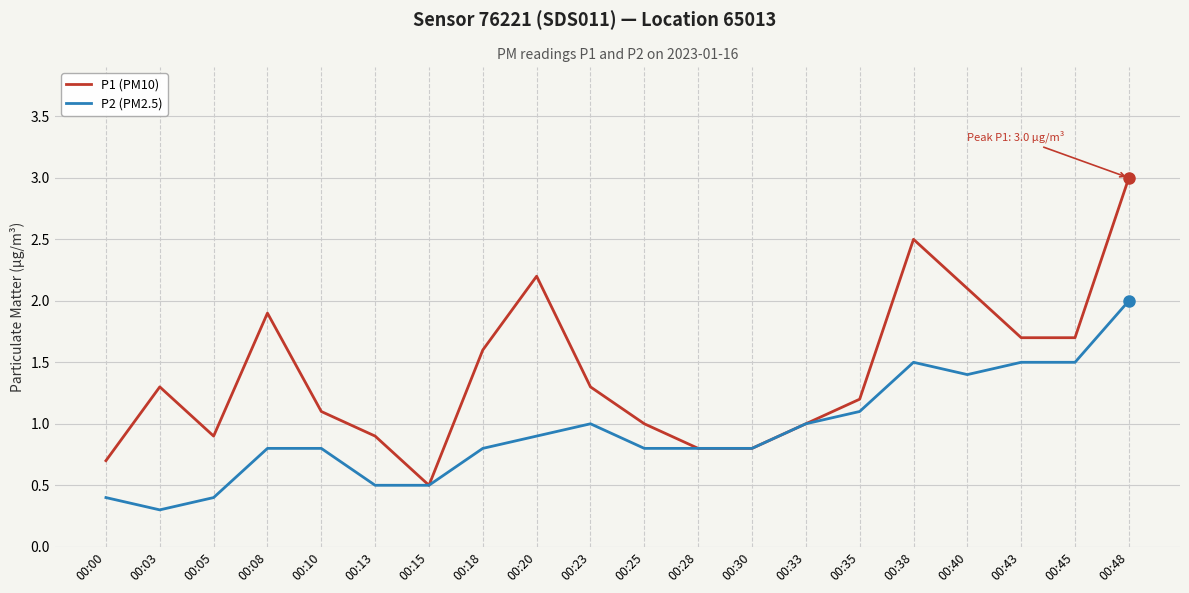

At which category does P1 (PM10) reach its first local valley?

00:05